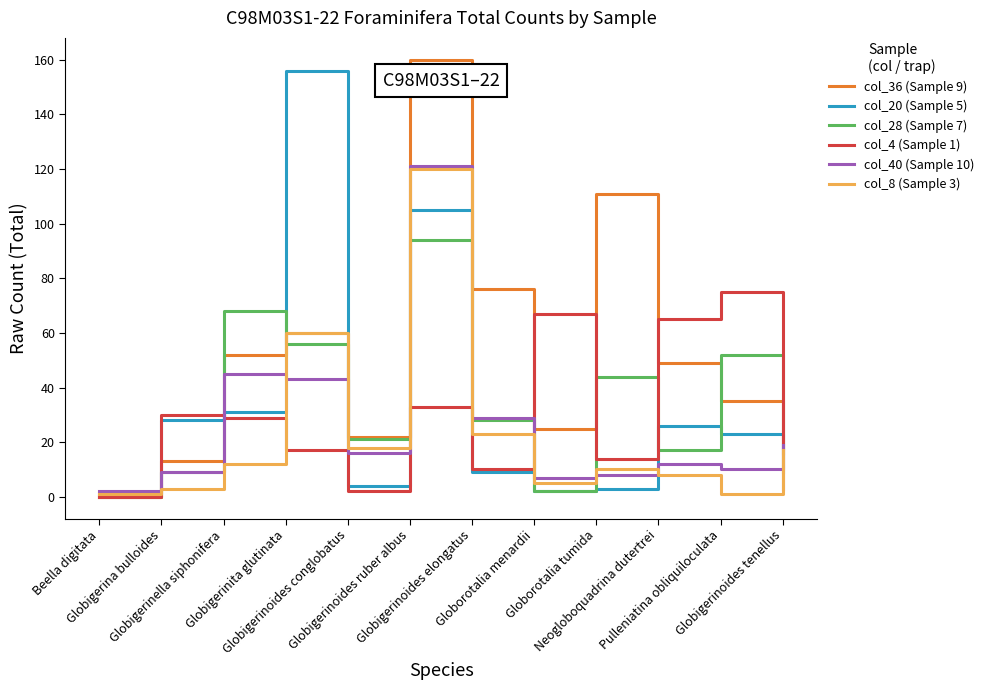

What is the maximum value shown in the chart?

160